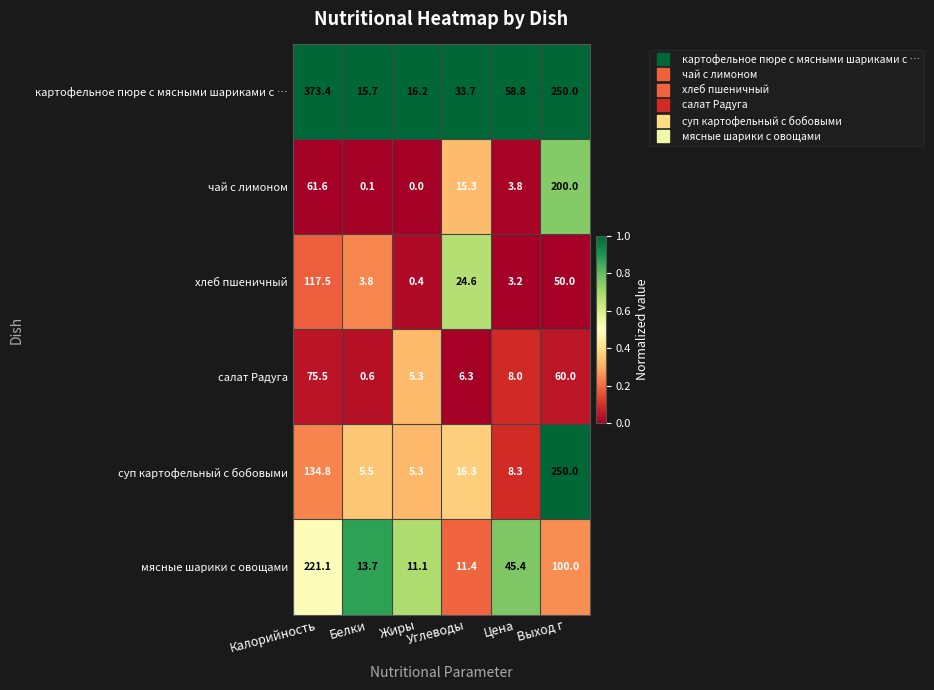

Where does the чай с лимоном series first go above 15?

Калорийность